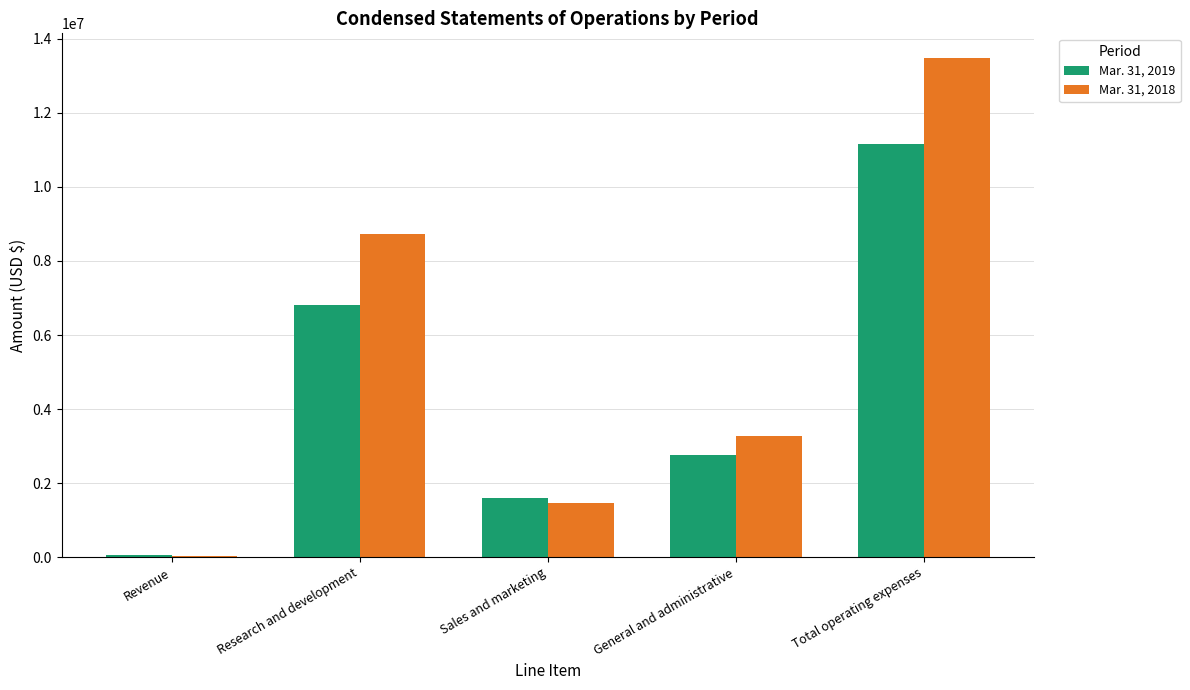

Which series changed the most between Revenue and Research and development?

Mar. 31, 2018